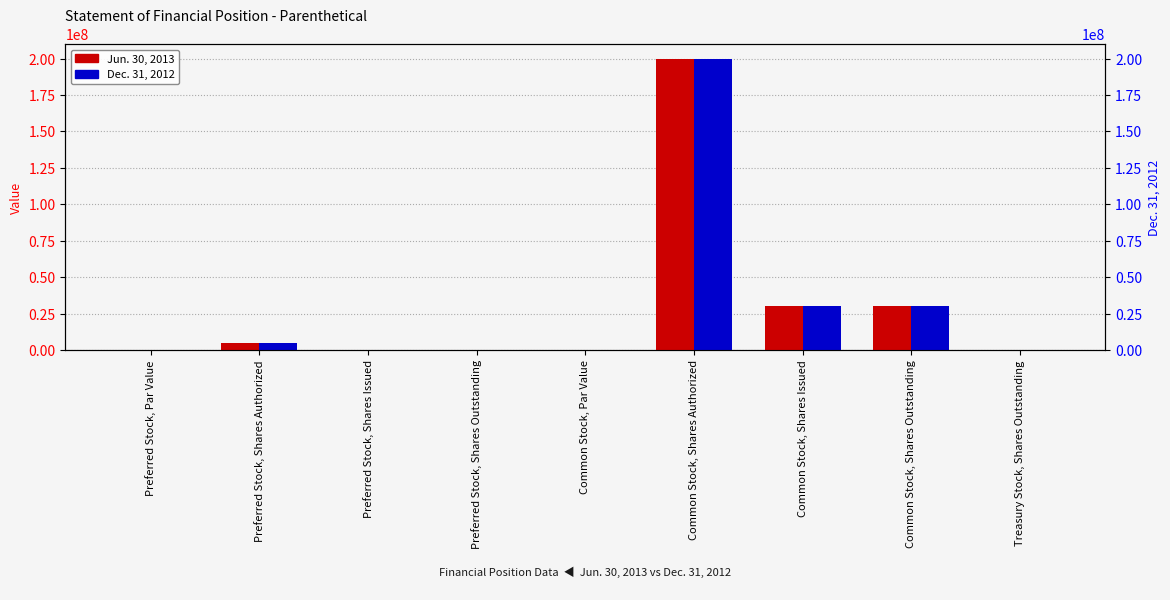

How many values in the Dec. 31, 2012 series are below 11700?

4